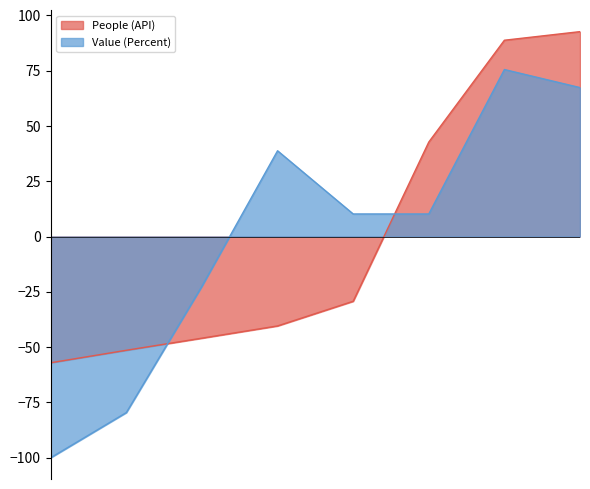

List the series in order of their peak value, lowest first.

Value (Percent), People (API)